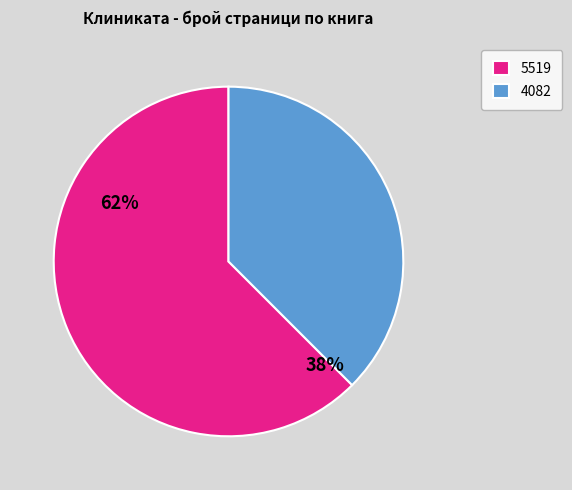

Is there a majority slice in this chart?

Yes